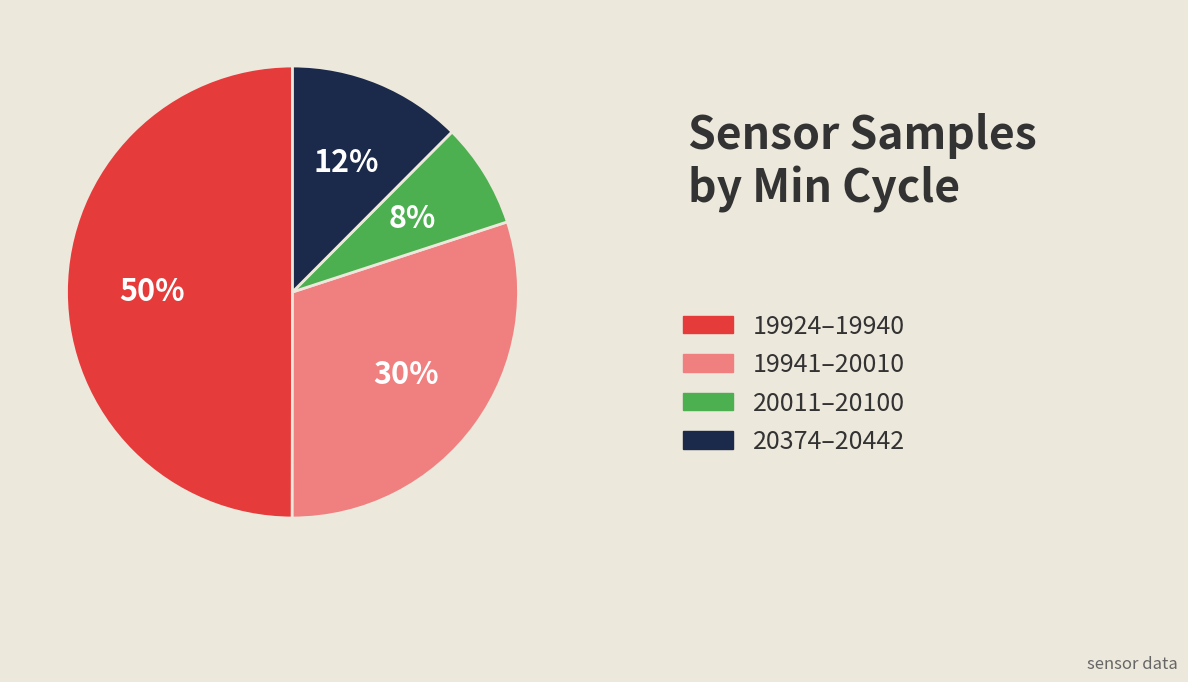

To the nearest percent, what portion does 19941–20010 represent?

30%